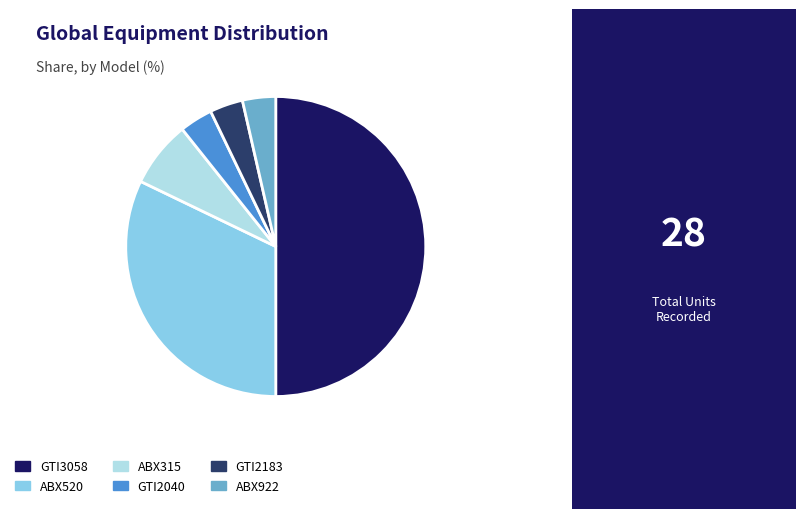

True or false: ABX315 accounts for 14% of the total.

False